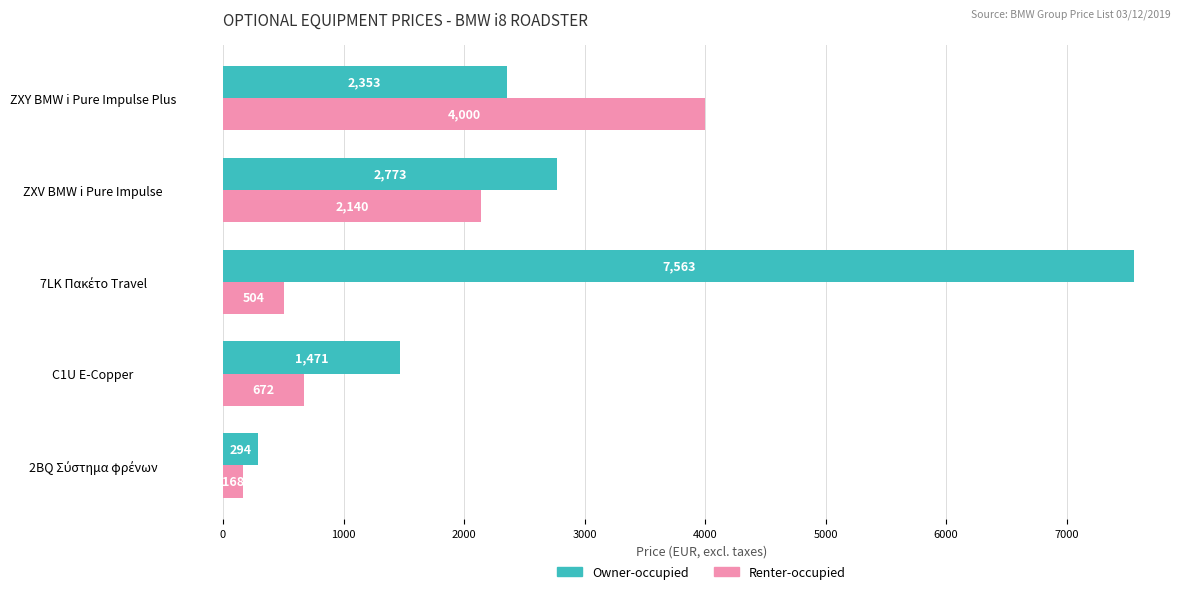

What is the difference between the second highest and second lowest values in the Owner-occupied series?

1302.5